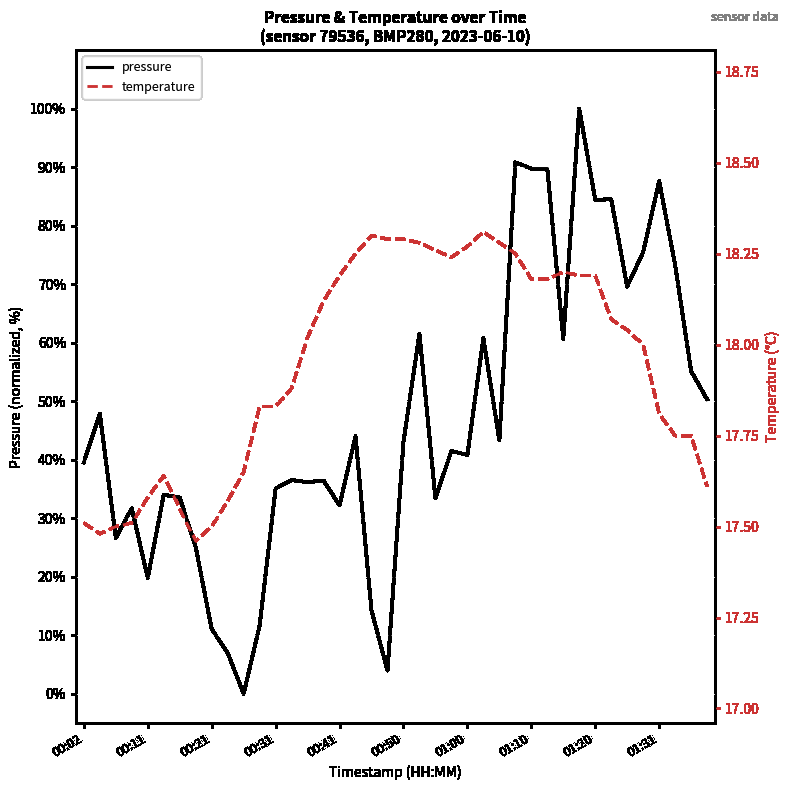

What are all the series names shown in the legend?

pressure, temperature